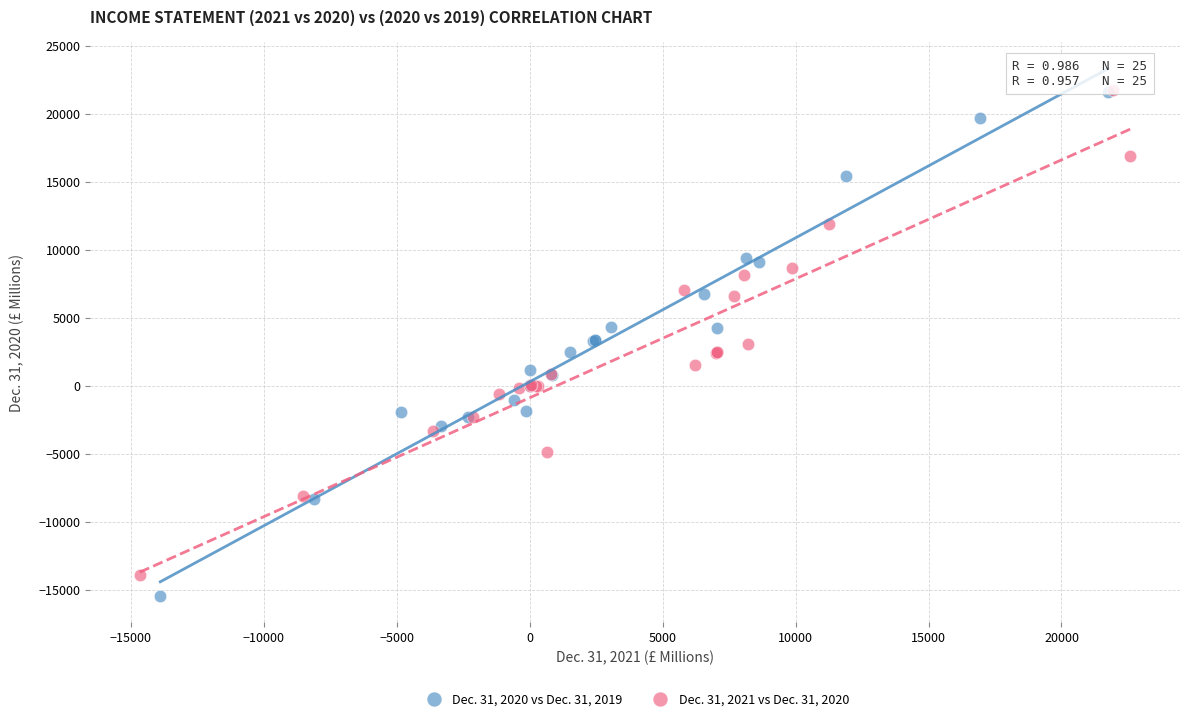

What are all the series names shown in the legend?

Dec. 31, 2020 vs Dec. 31, 2019, Dec. 31, 2021 vs Dec. 31, 2020